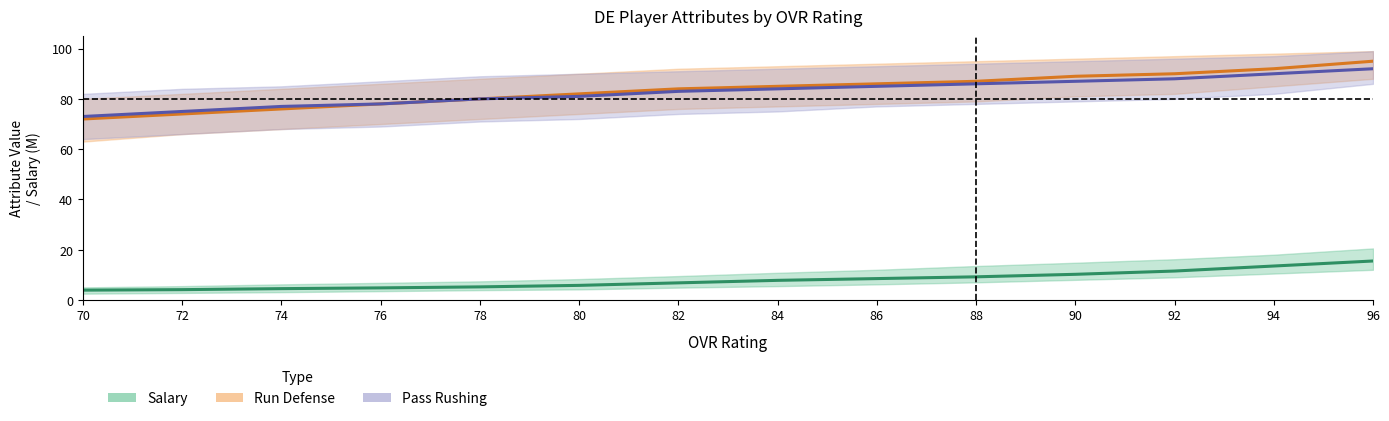

True or false: Run Defense and Salary (M) intersect in this chart.

False